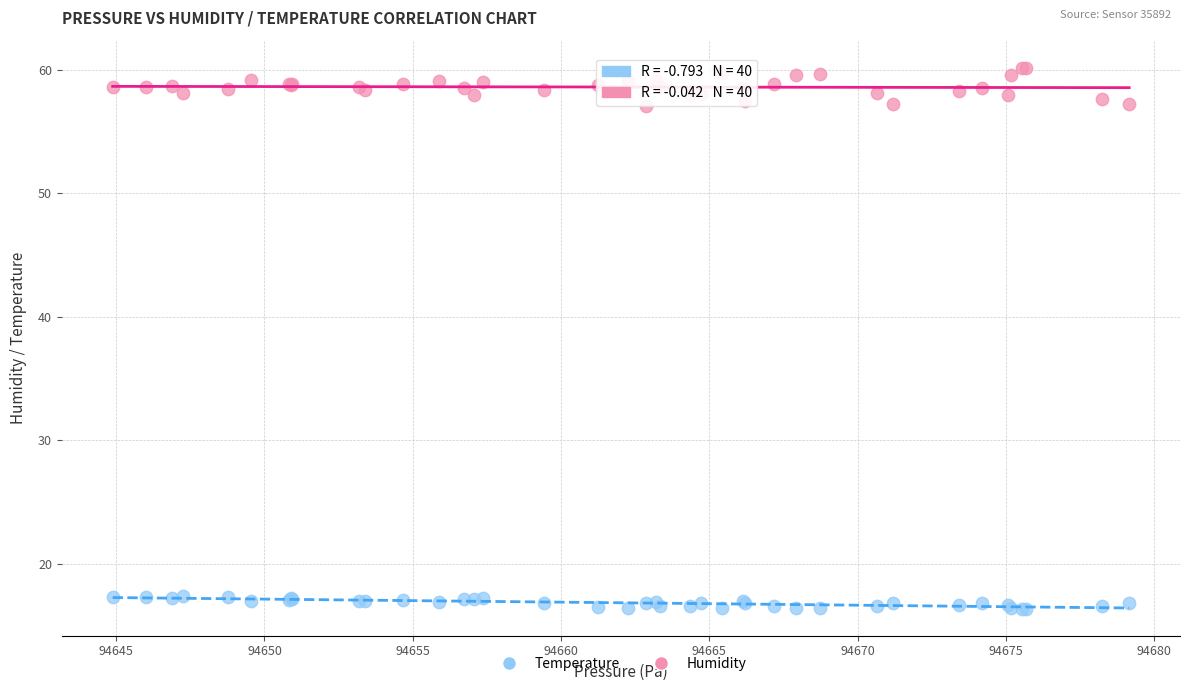

Which series has the largest Y range (max minus min)?

Humidity